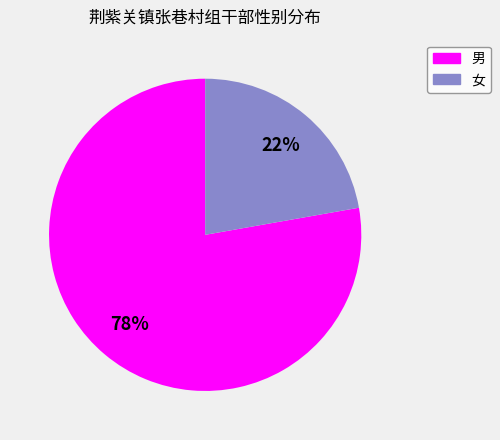

Approximately how many times larger is the value at 女 compared to 男?

0.3